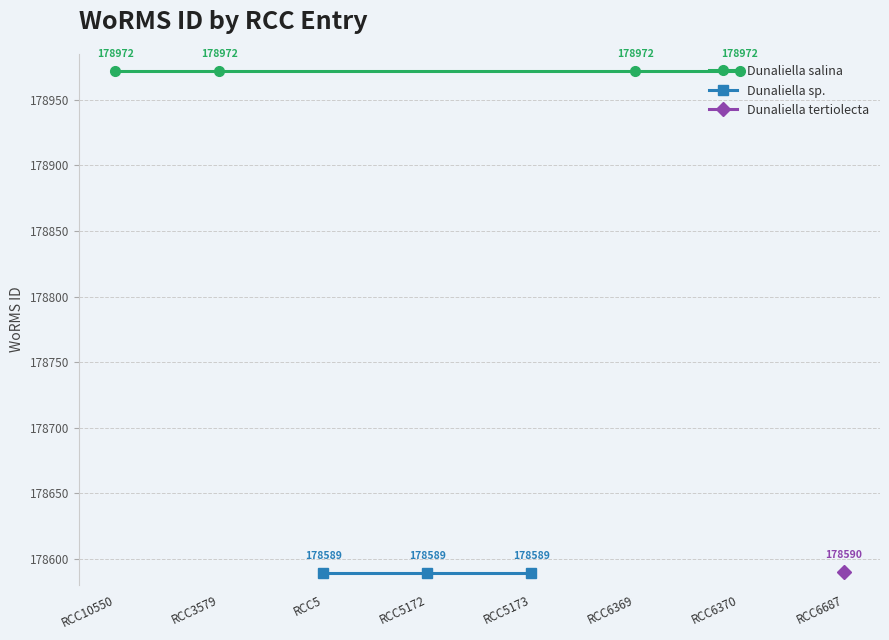

Which category has the lowest value across all series?

RCC5